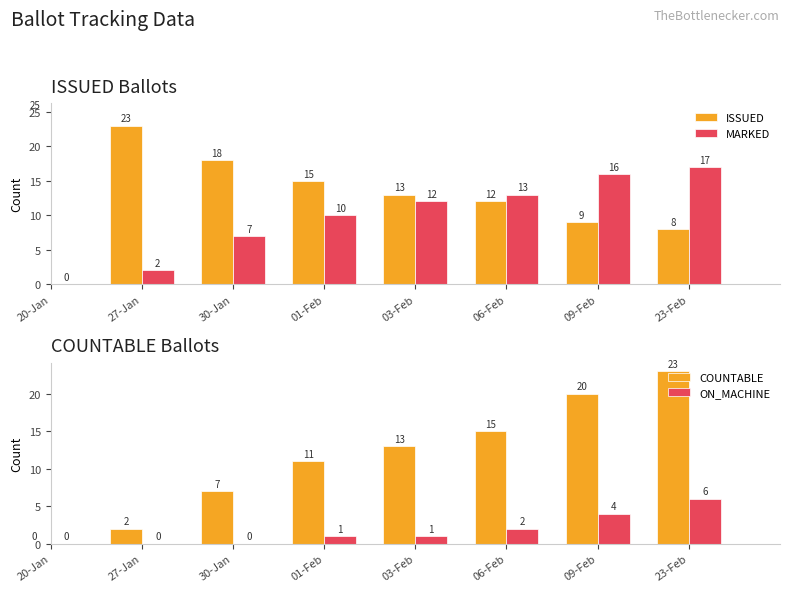

At which label does MARKED first exceed 12?

06-Feb